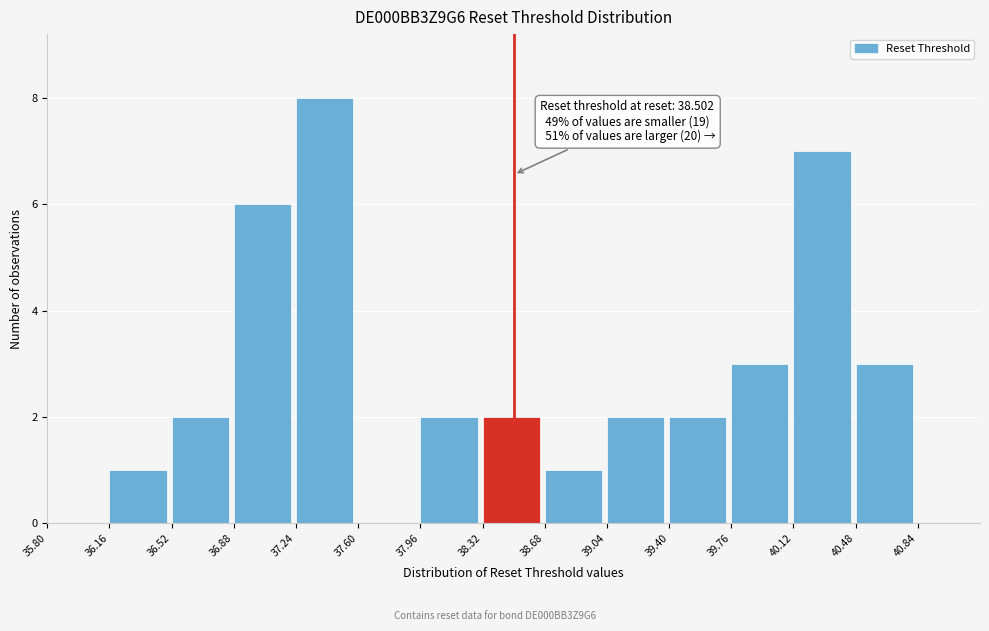

Which range on the x-axis has the tallest bar?

37.24 to 37.60